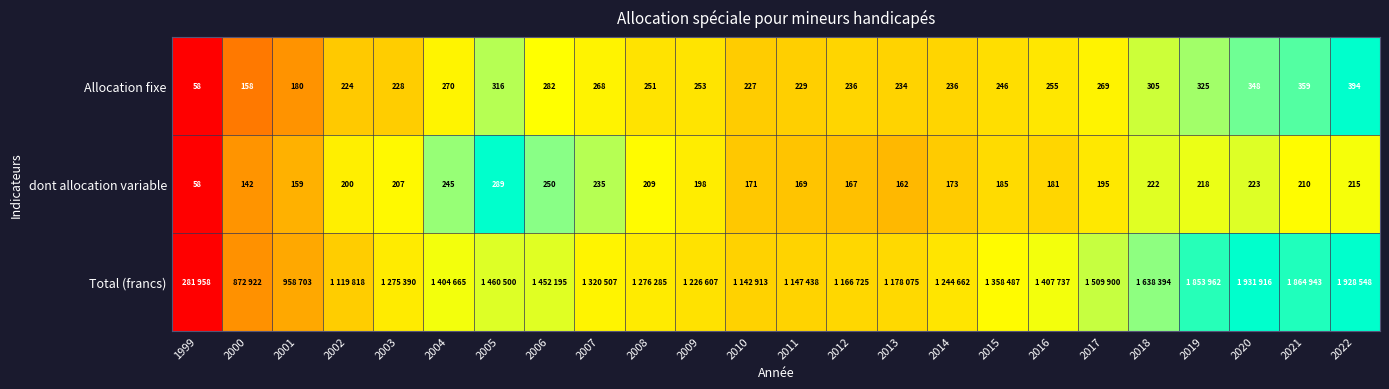

At how many categories does at least one series exceed 0?

23